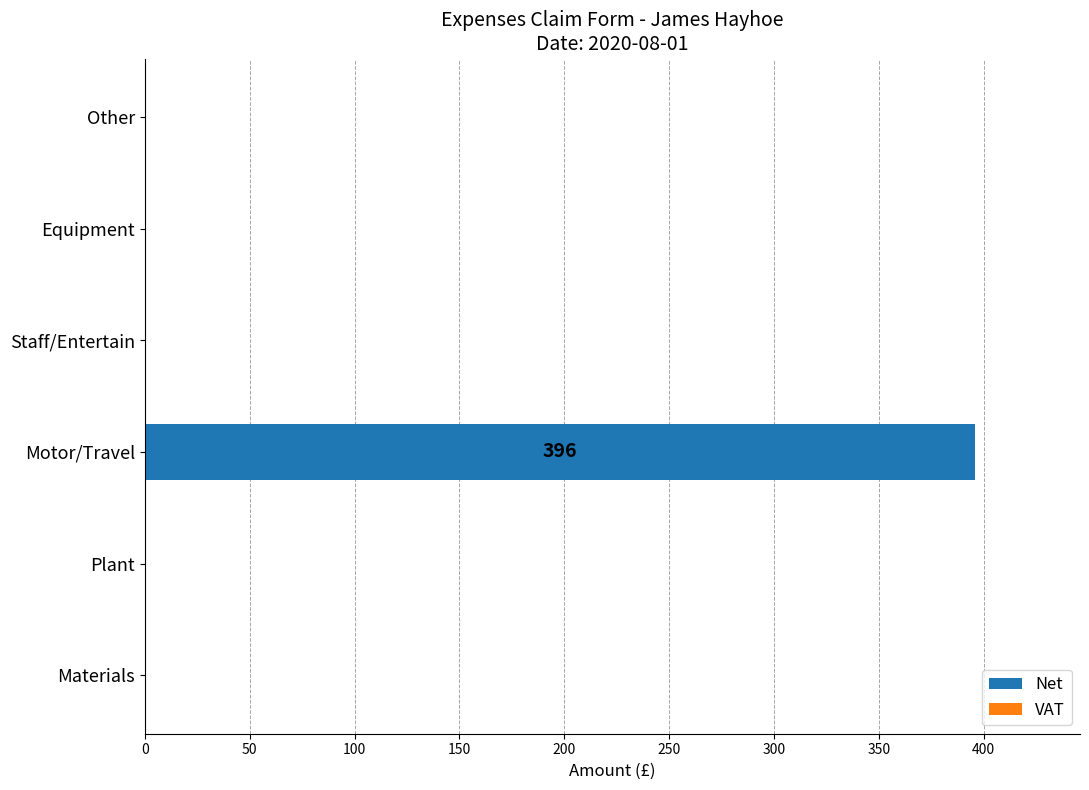

What is the approximate value at Motor/Travel?

396